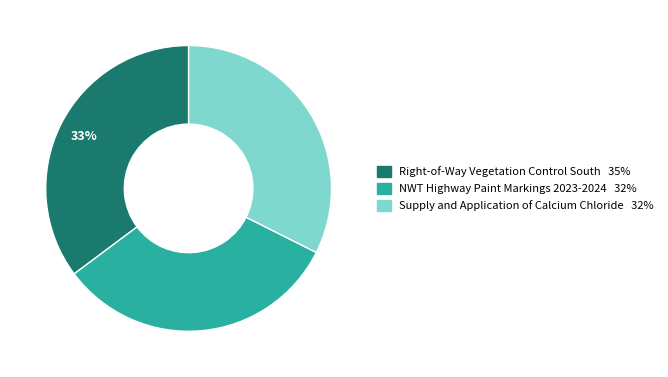

How many slices are in this pie chart?

3